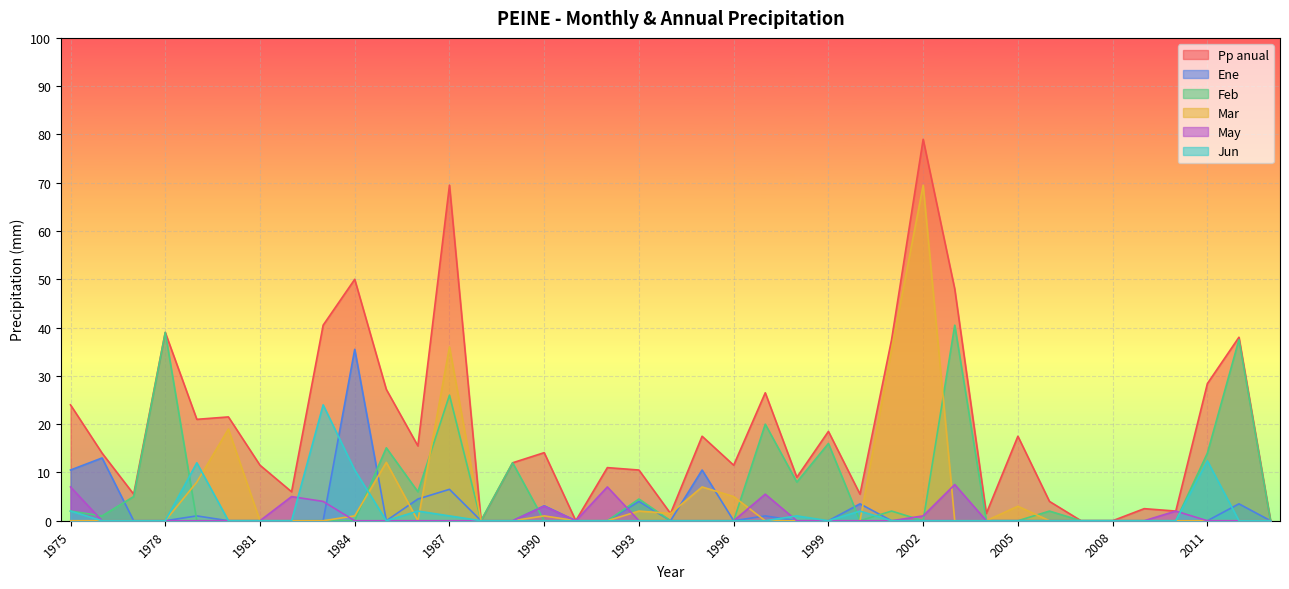

What is the difference between the maximum and minimum values in the Feb series?

40.5